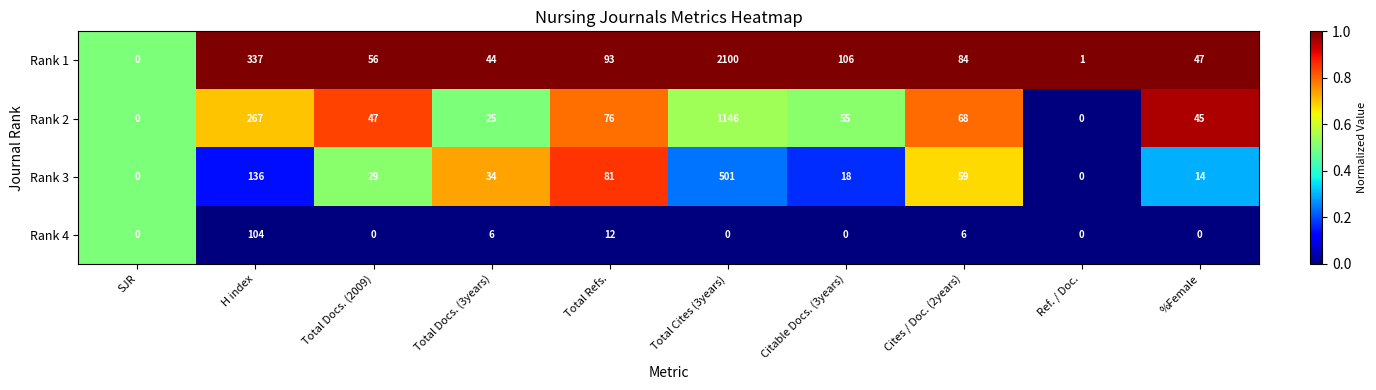

The value of Rank 3 at Total Cites (3years) is 868. True or false?

False